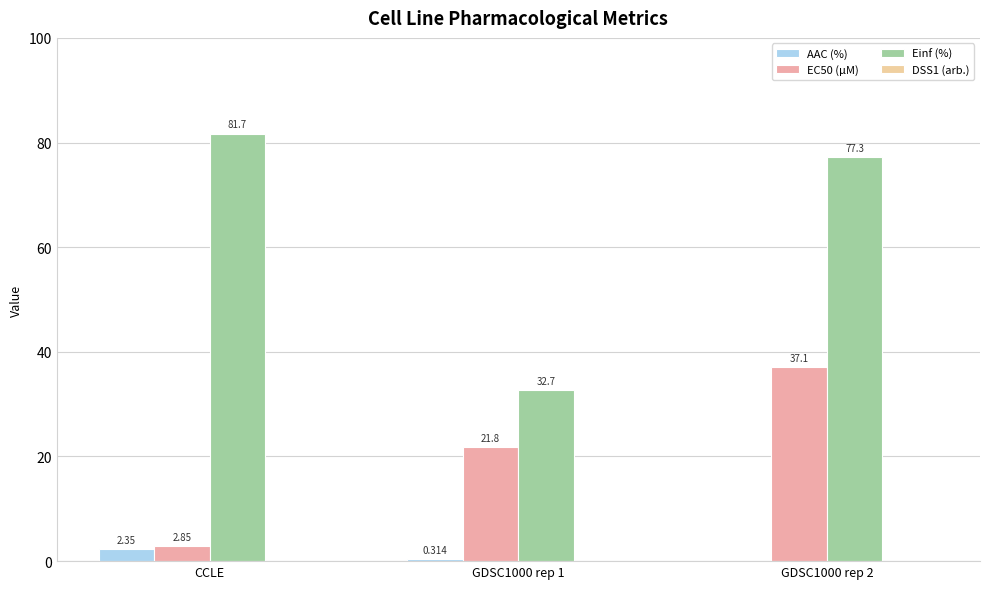

What is the maximum value shown in the chart?

81.7